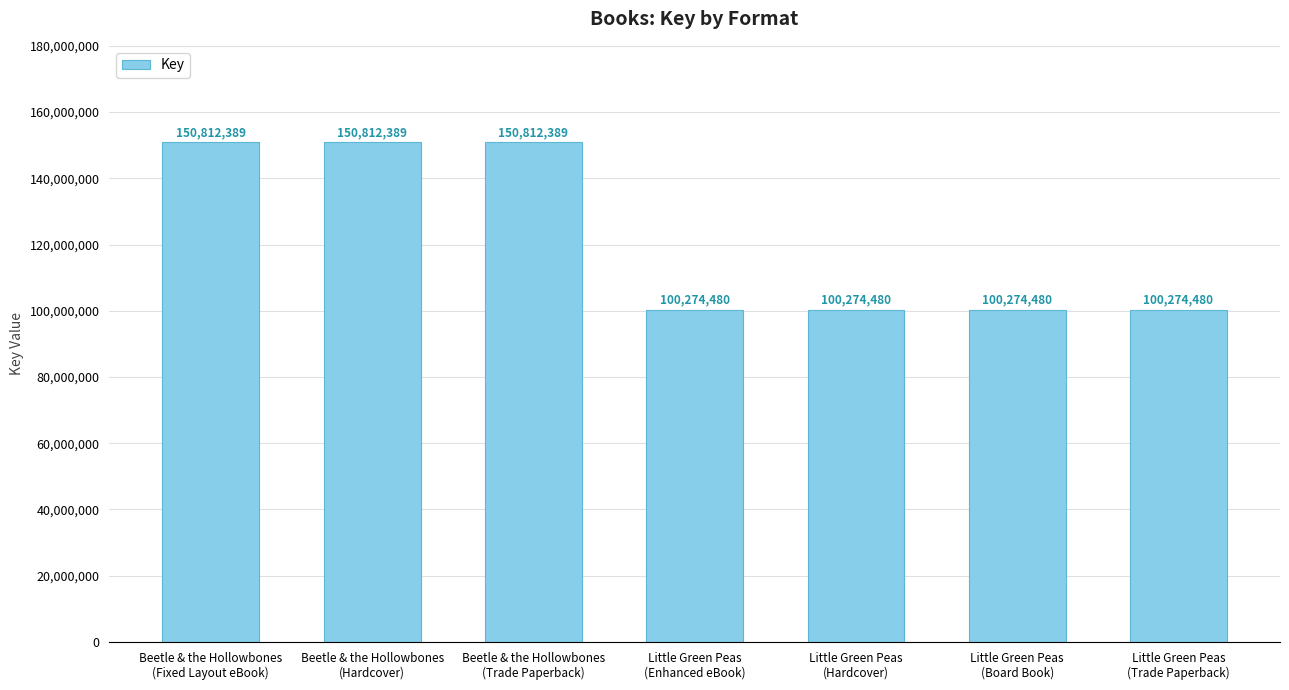

Reading right to left, what are all the values shown in this chart?

100274480	100274480	100274480	100274480	150812389	150812389	150812389